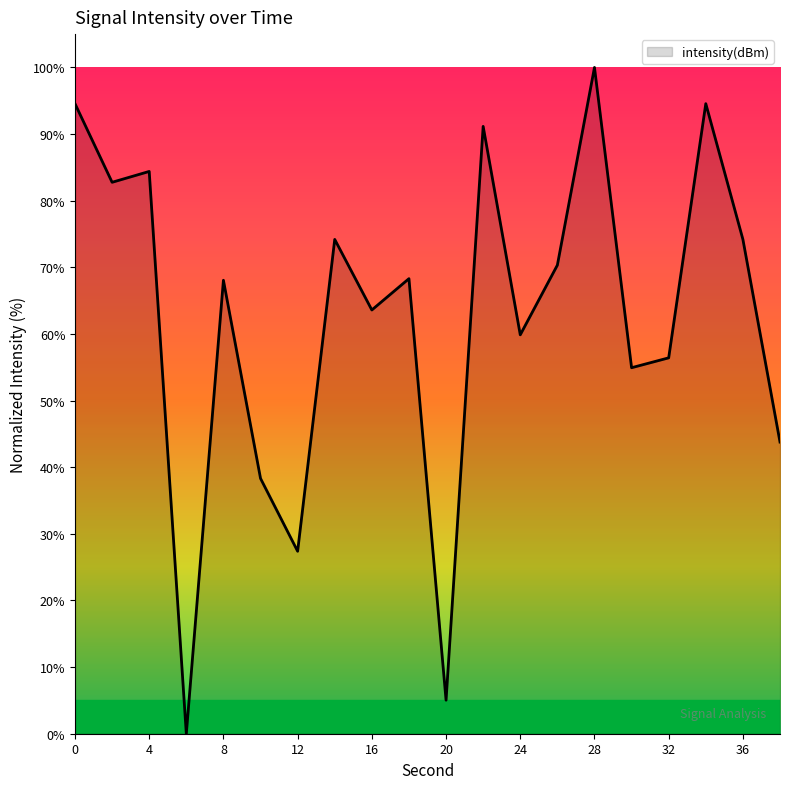

What is the greatest value displayed?

100.0